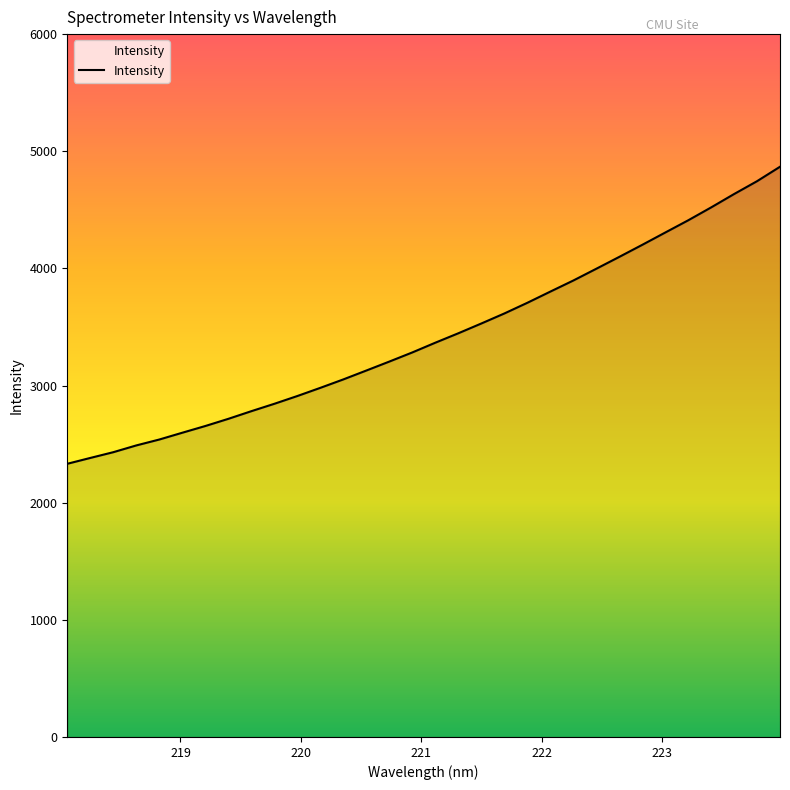

What is the maximum value shown in the chart?

4867.7